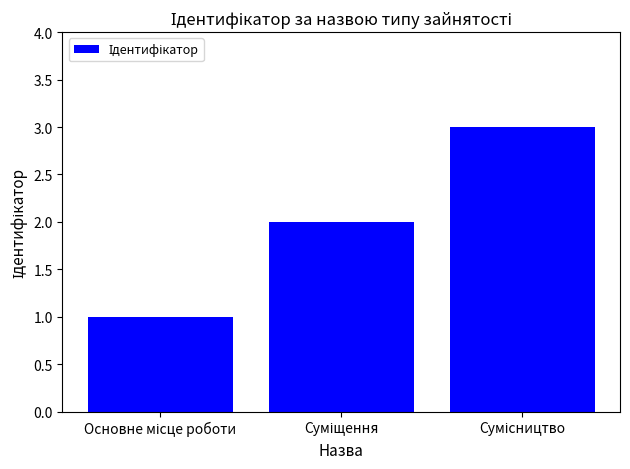

How many series are shown in this chart?

1